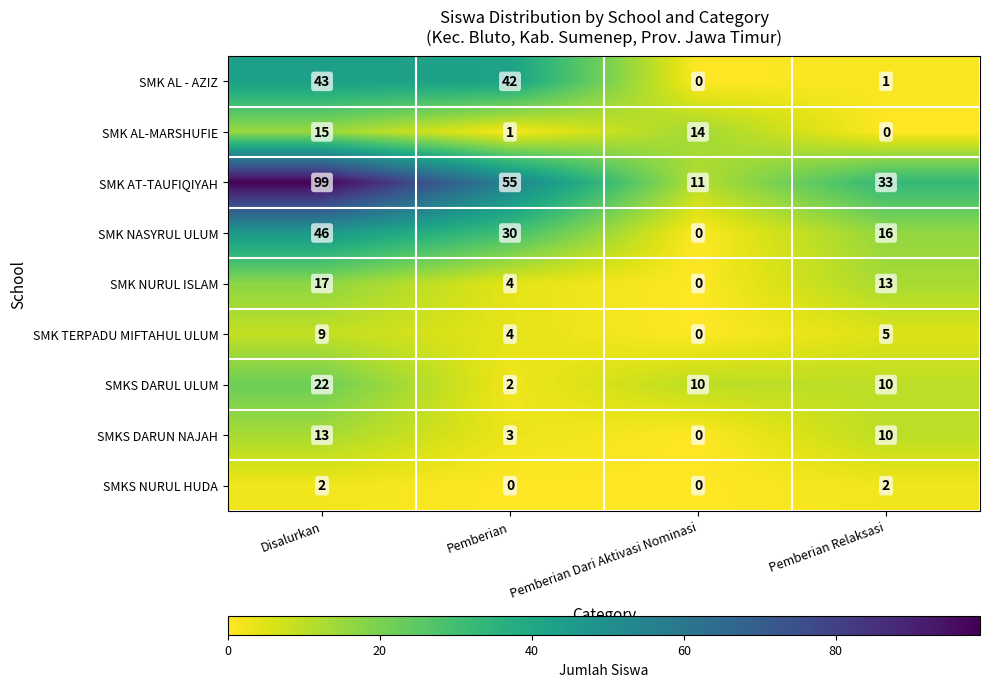

List the series in order of their peak value, highest first.

SMK AT-TAUFIQIYAH, SMK NASYRUL ULUM, SMK AL - AZIZ, SMKS DARUL ULUM, SMK NURUL ISLAM, SMK AL-MARSHUFIE, SMKS DARUN NAJAH, SMK TERPADU MIFTAHUL ULUM, SMKS NURUL HUDA